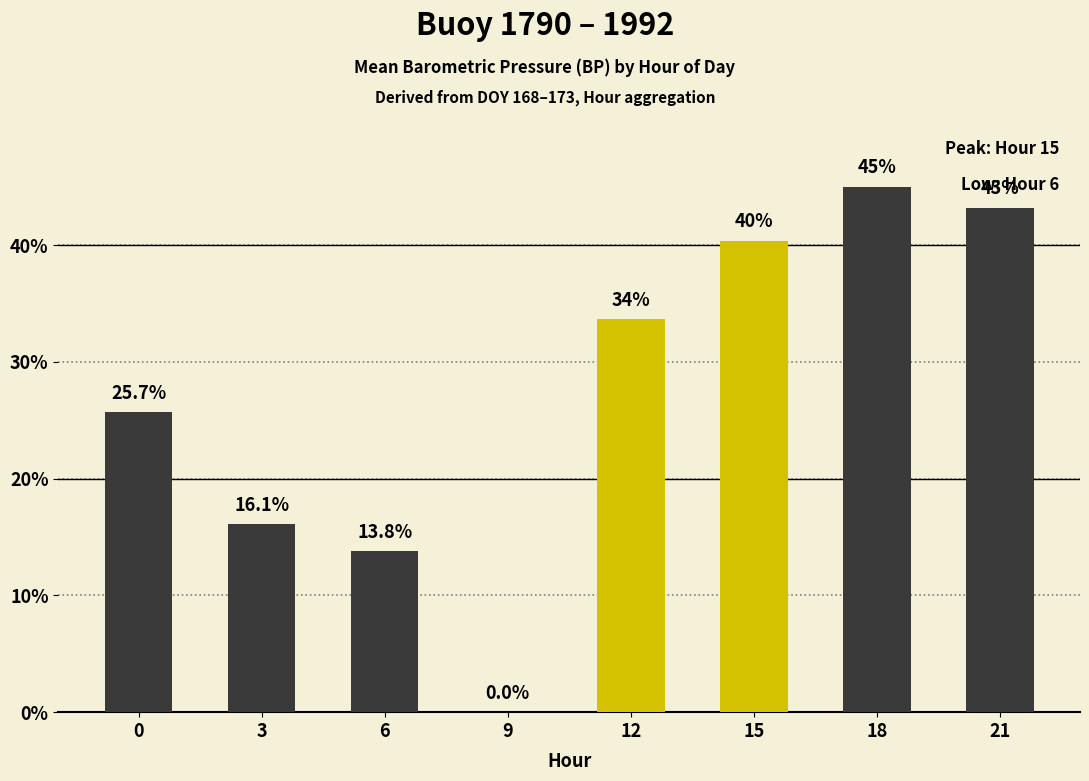

True or false: the data shows 43.3 at 0.

False